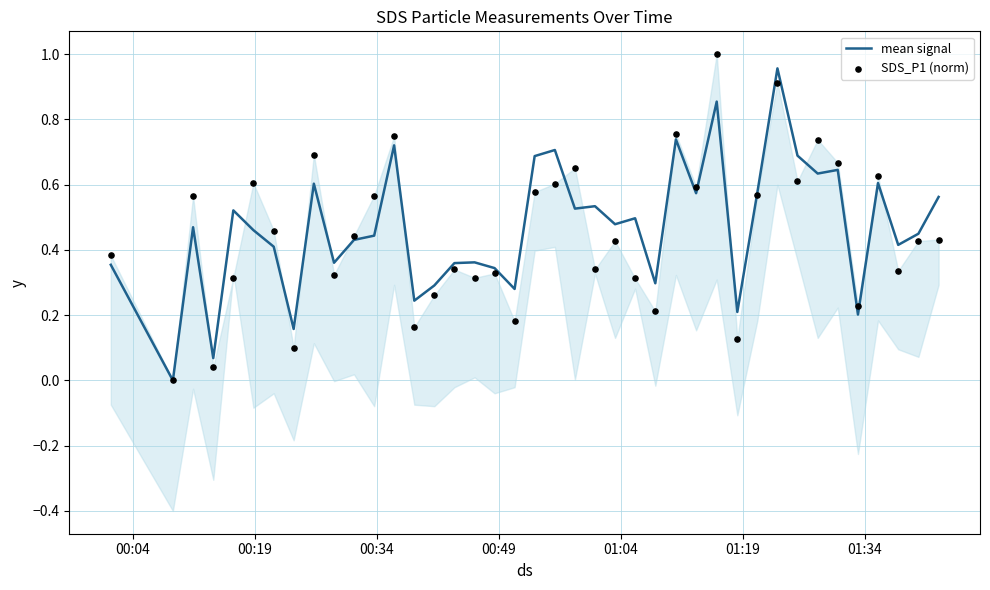

What are all the series names shown in the legend?

mean signal, SDS_P1 (norm)